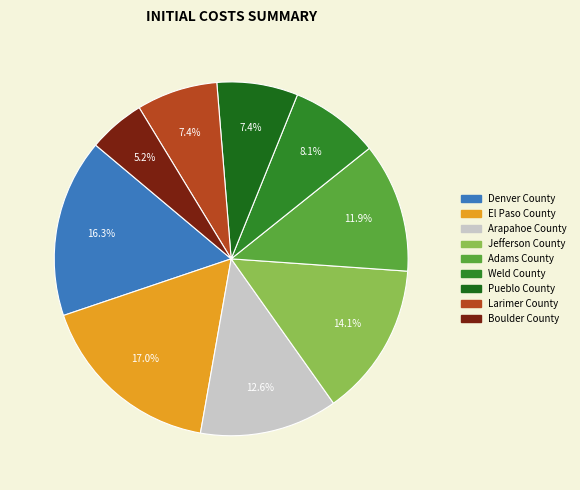

Is there any slice that represents more than half of the pie?

No